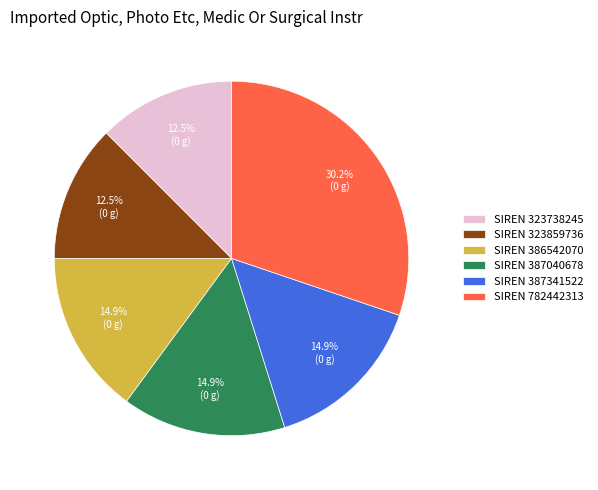

How many segments does this pie chart have?

6